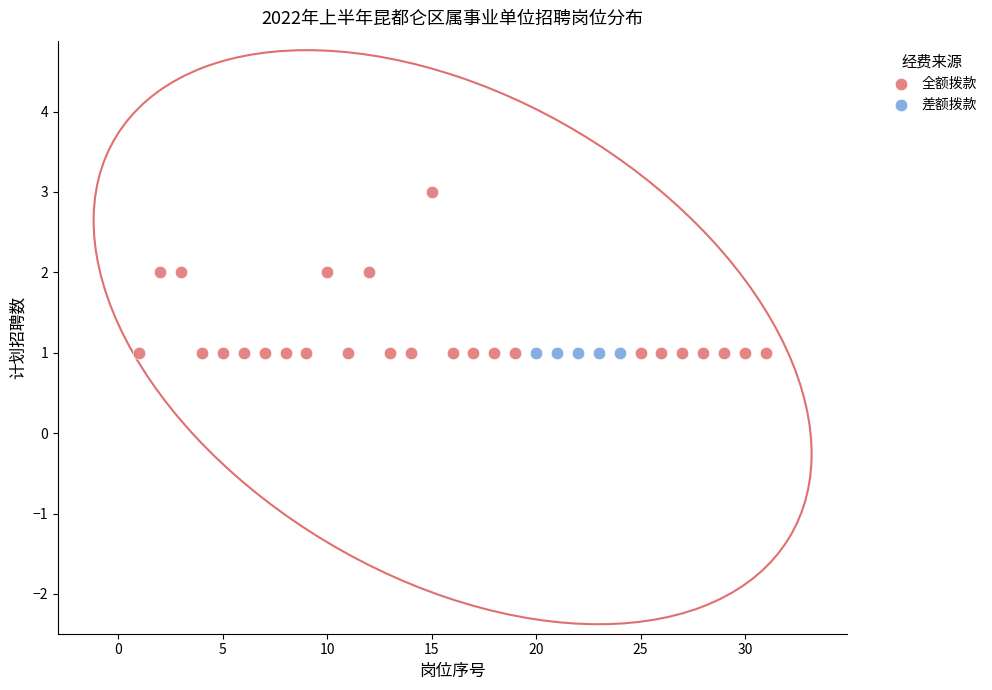

Which series contains the highest Y value?

全额拨款